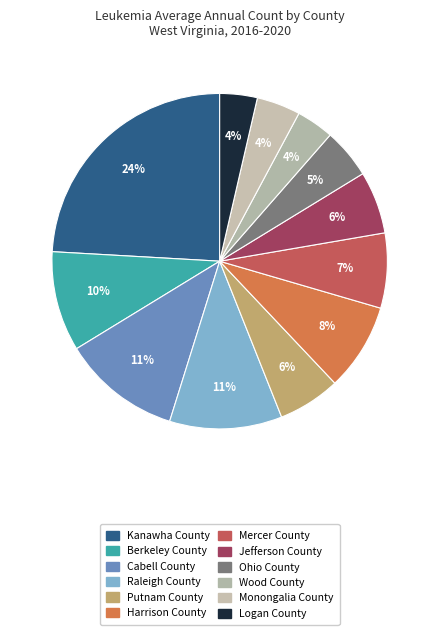

How many slices are in this pie chart?

12